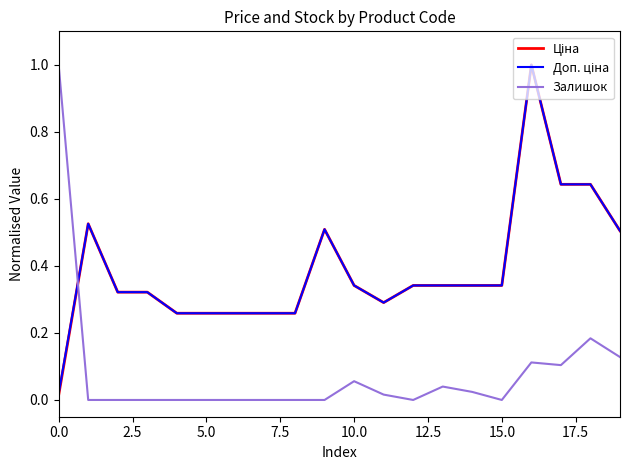

What is the maximum value for Залишок?

1.0